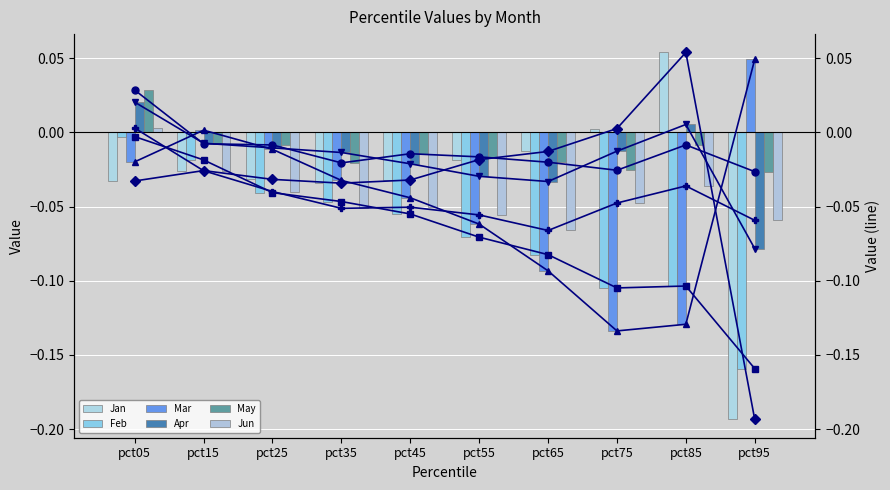

Are the bars horizontal?

No